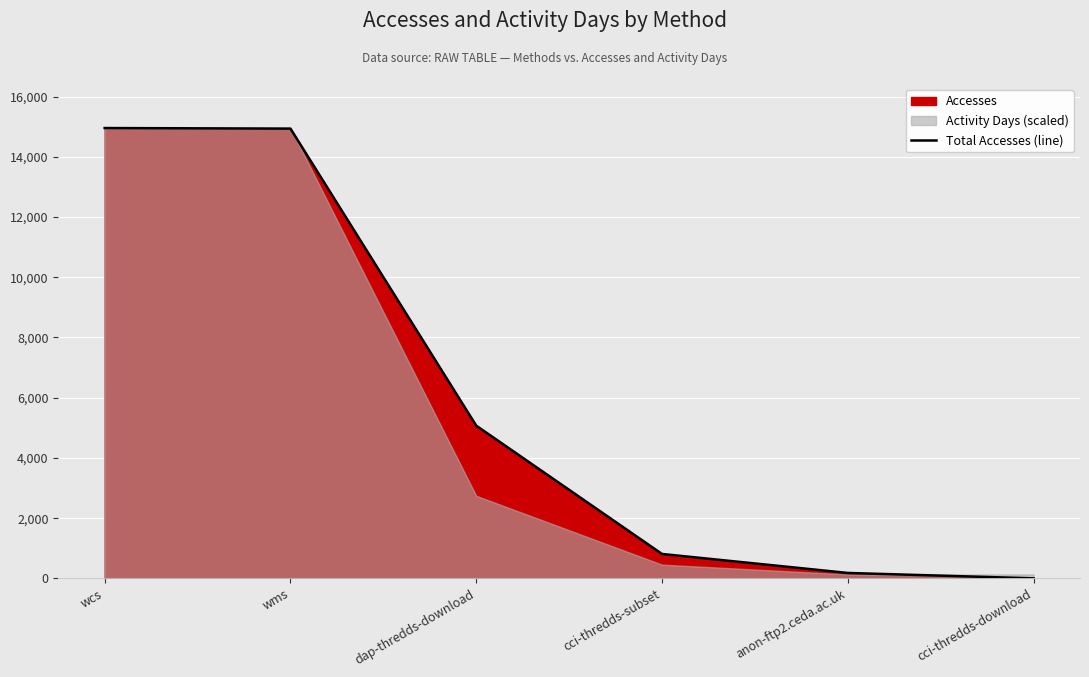

Is it true that the value at anon-ftp2.ceda.ac.uk is 181?

True